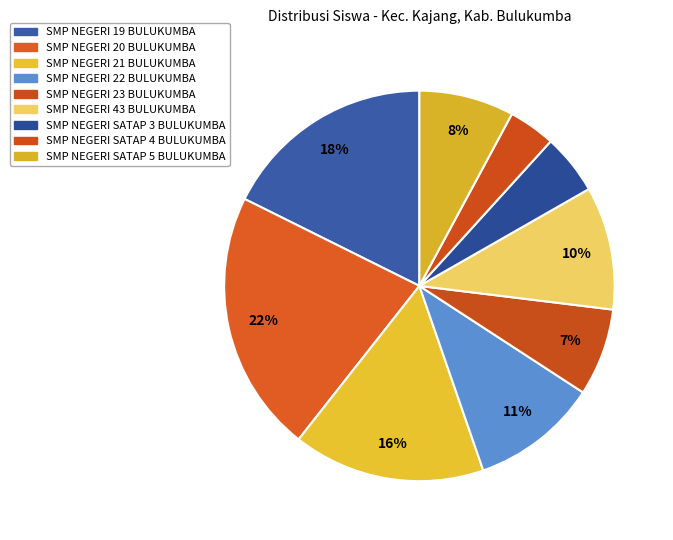

Count the number of slices in the pie.

9